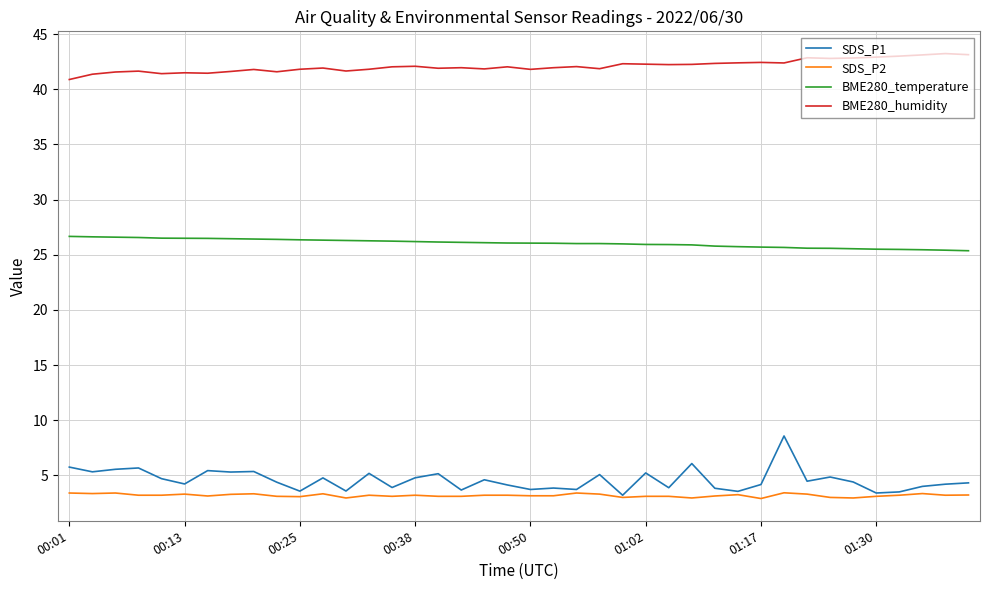

What is the greatest value displayed?

43.2